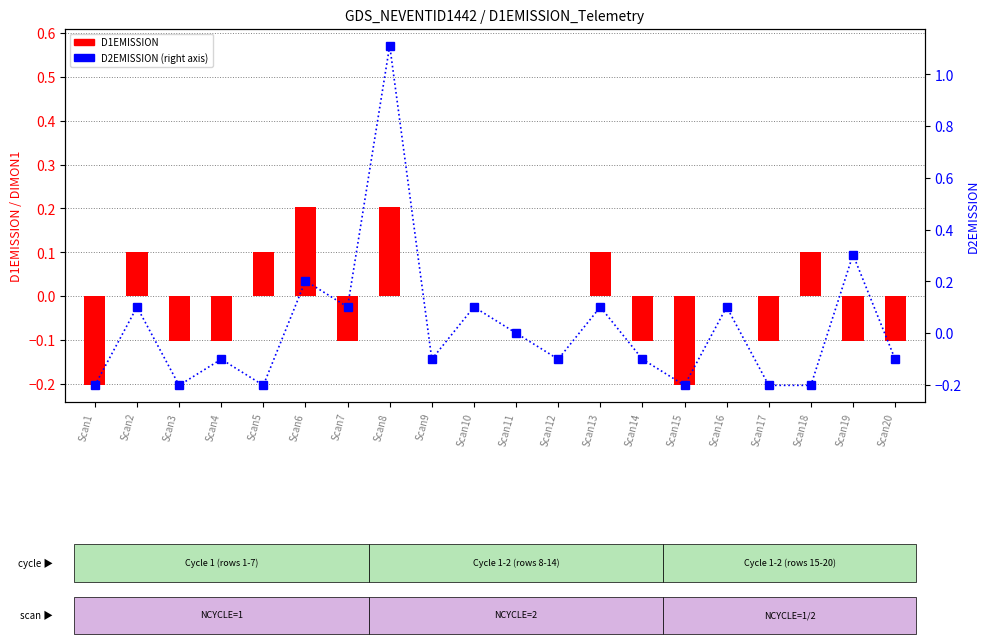

Which category has the lowest value in the D1EMISSION series?

Scan1